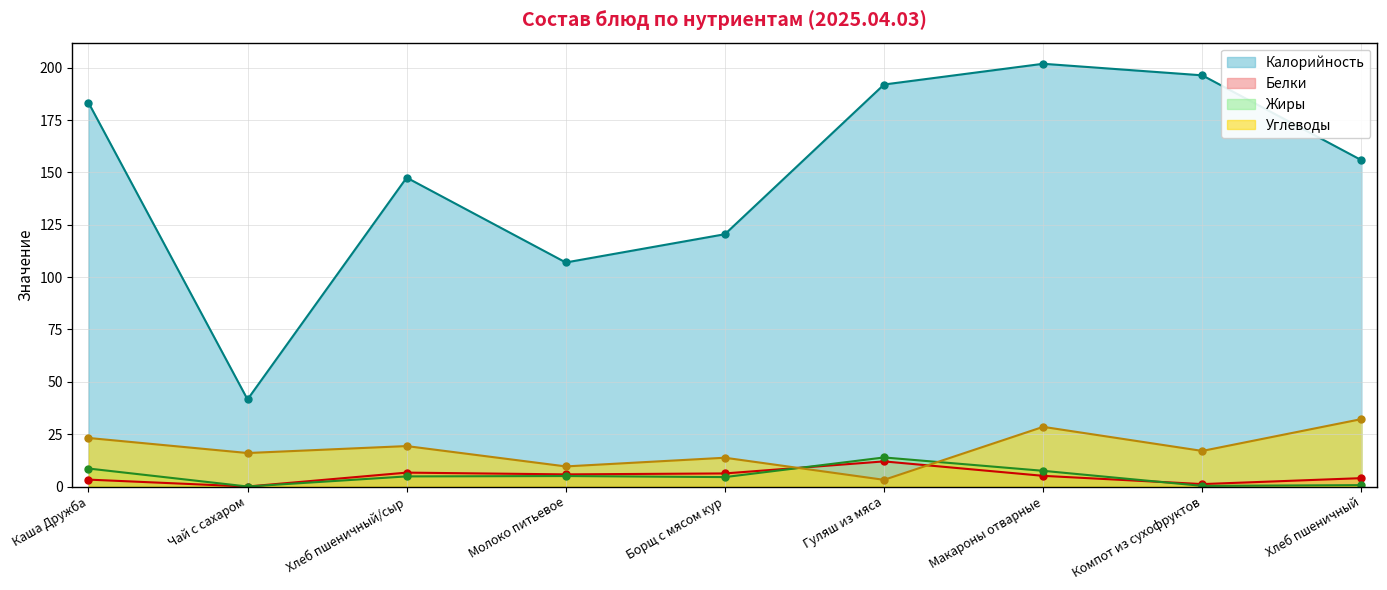

What is the label of the 1st point from the right?

Хлеб пшеничный